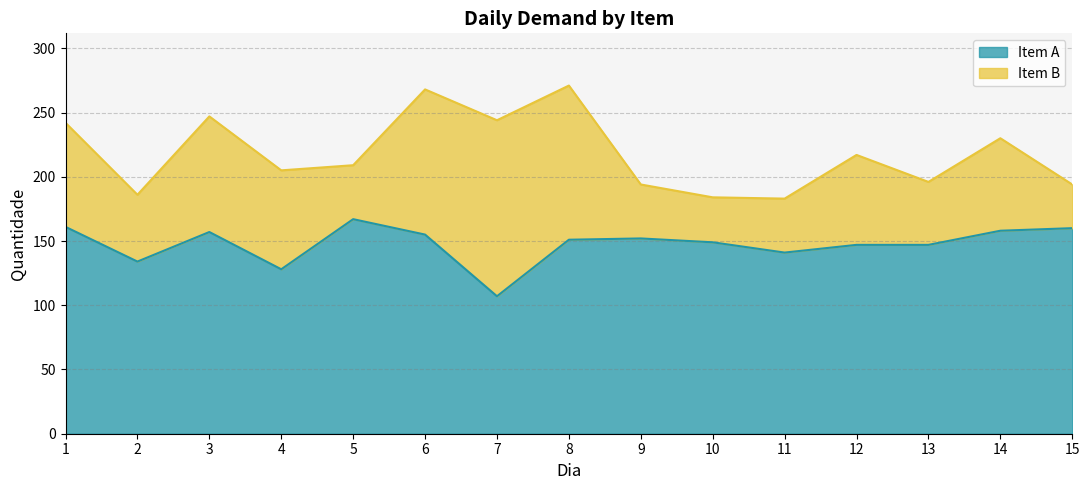

Count the number of values greater than 151.

7